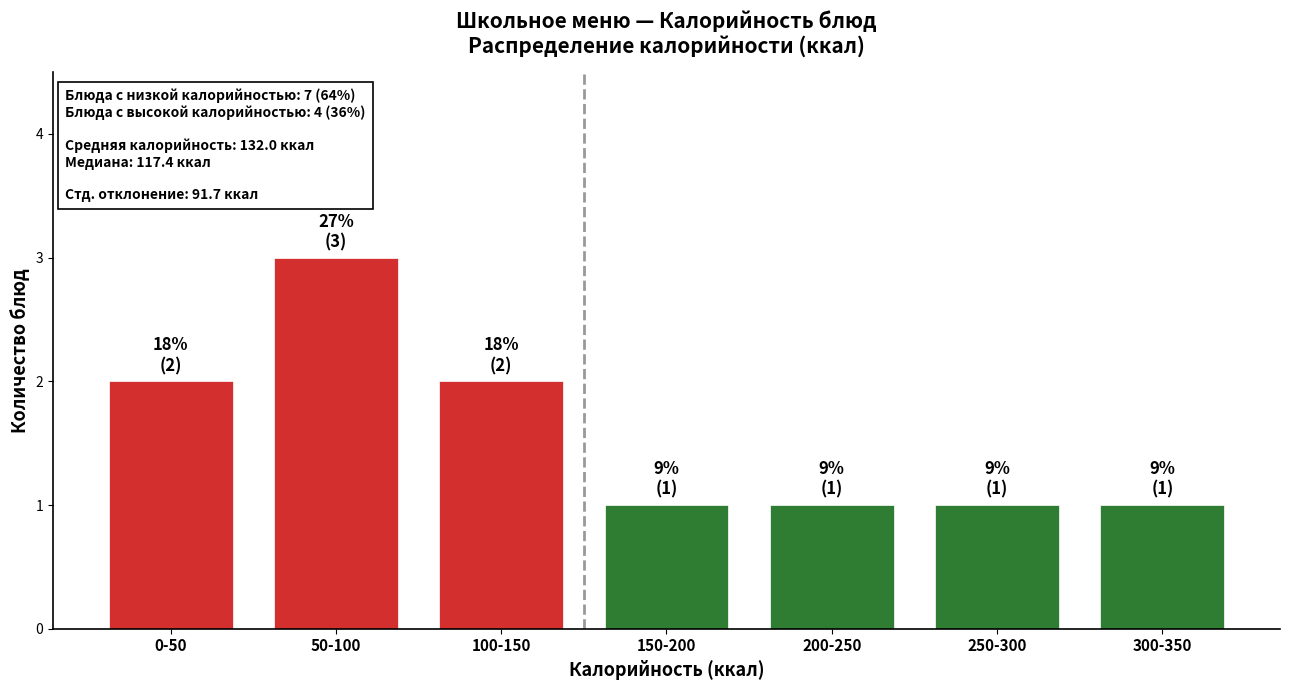

Reading left to right, list all the values displayed in this chart.

2	3	2	1	1	1	1